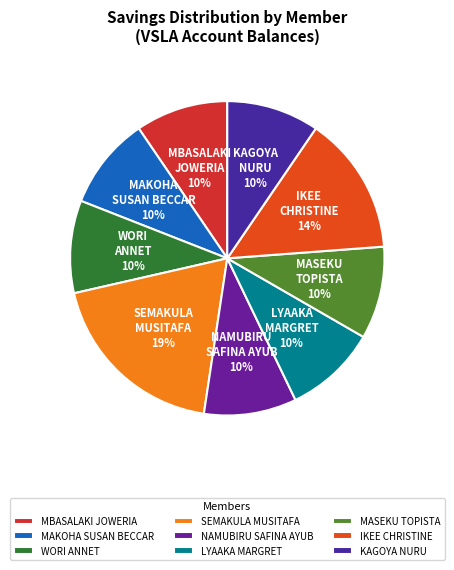

Does any single category account for the majority?

No